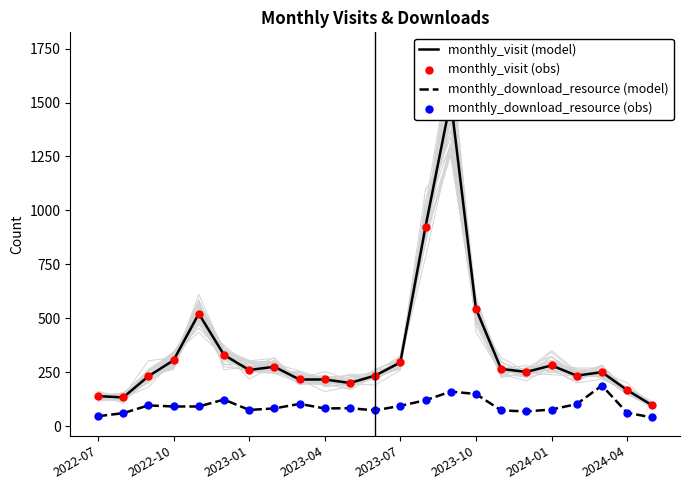

Which series has the largest Y range (max minus min)?

monthly_visit (model)